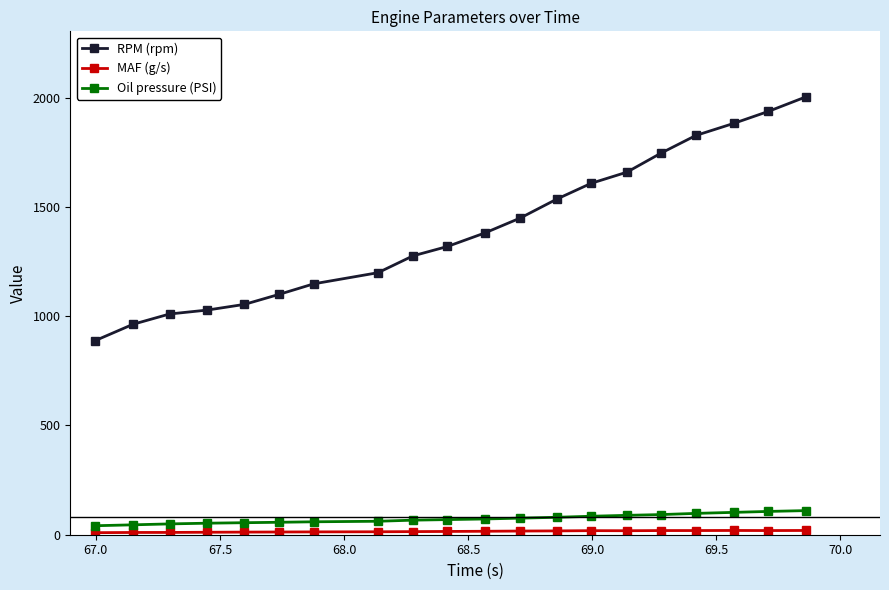

Does the chart have visible grid lines?

No